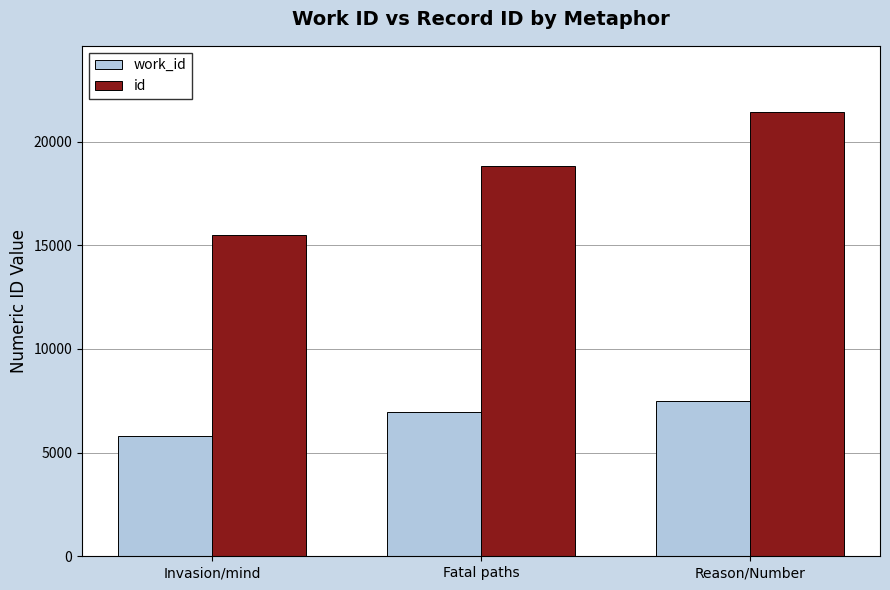

Rank the series at Invasion/mind from lowest to highest value.

work_id, id